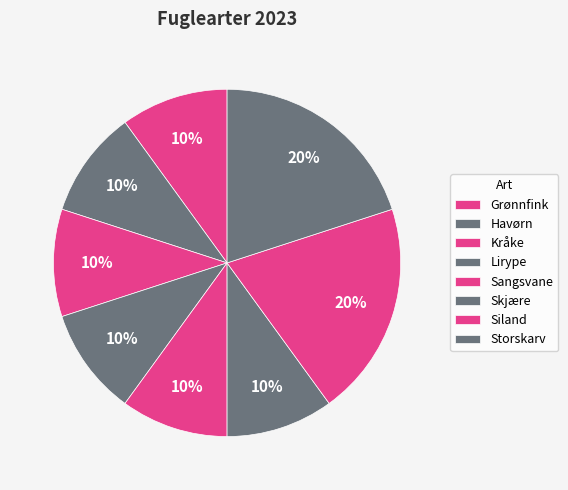

Does any single category account for the majority?

No